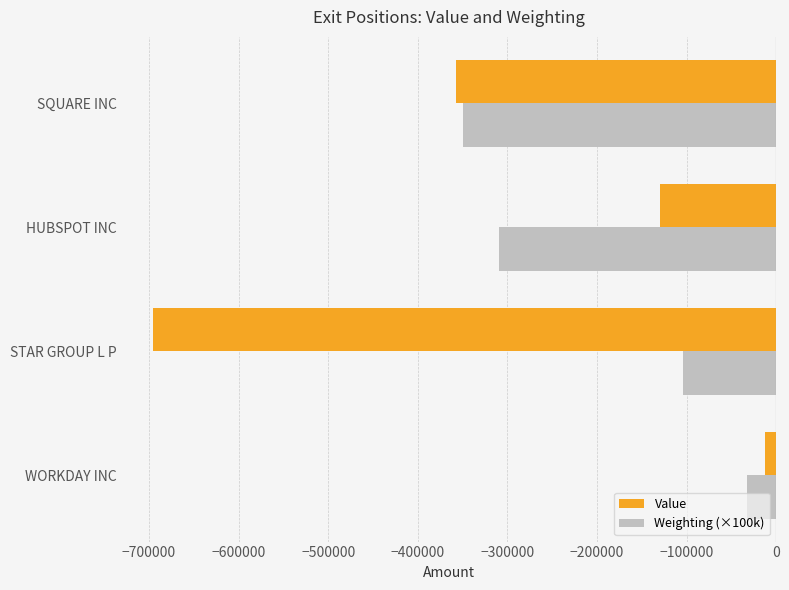

At which category is the sum across all series the highest?

WORKDAY INC